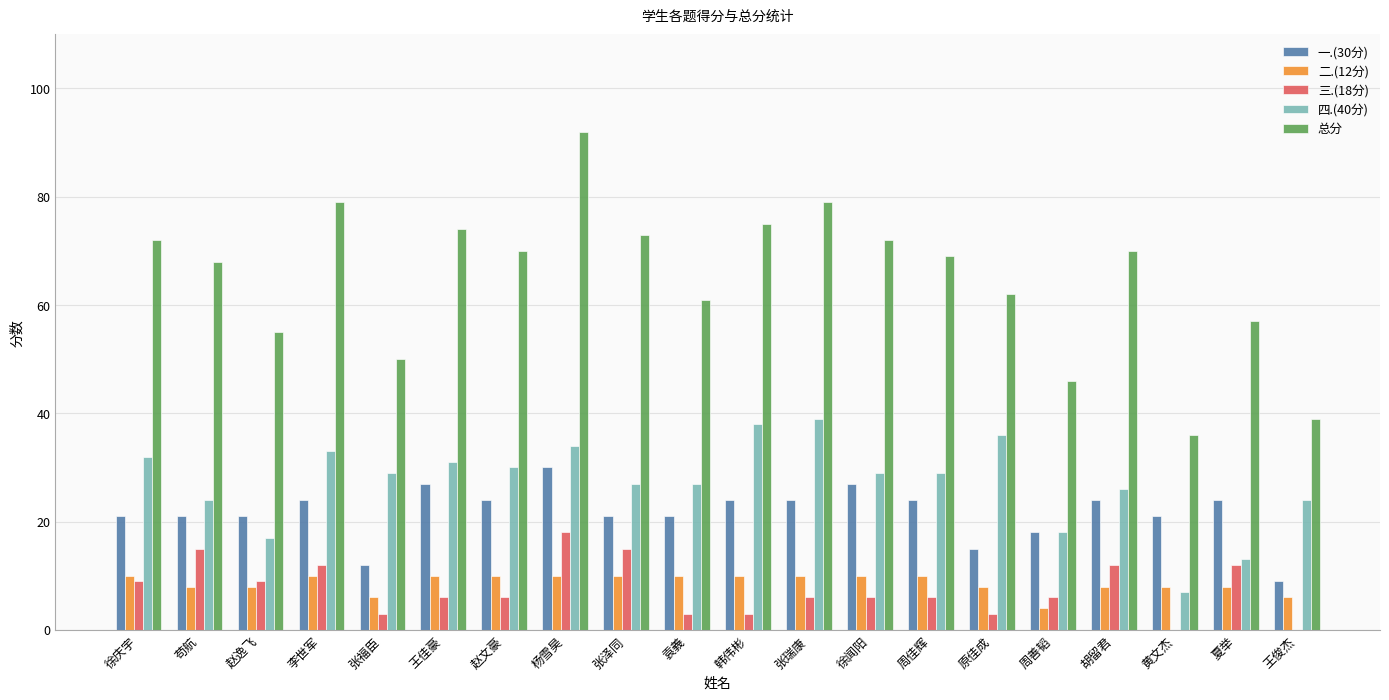

At which category does the chart reach its peak across all series?

杨雪昊